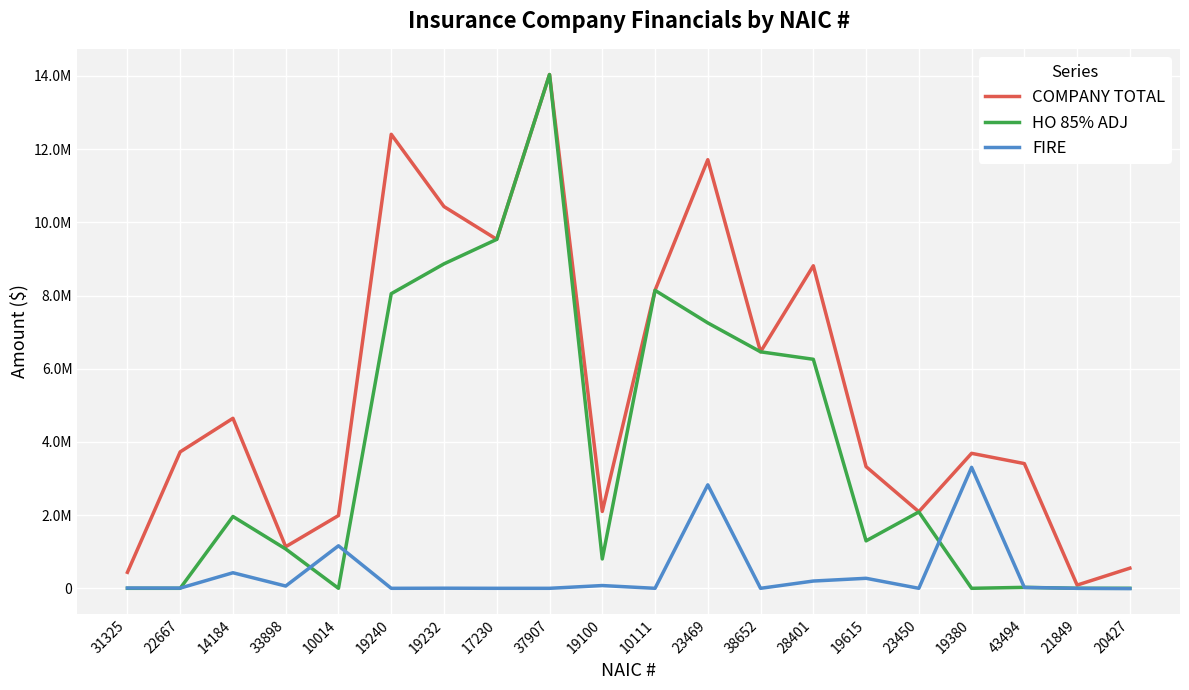

Does the chart display data point markers on the line(s)?

No